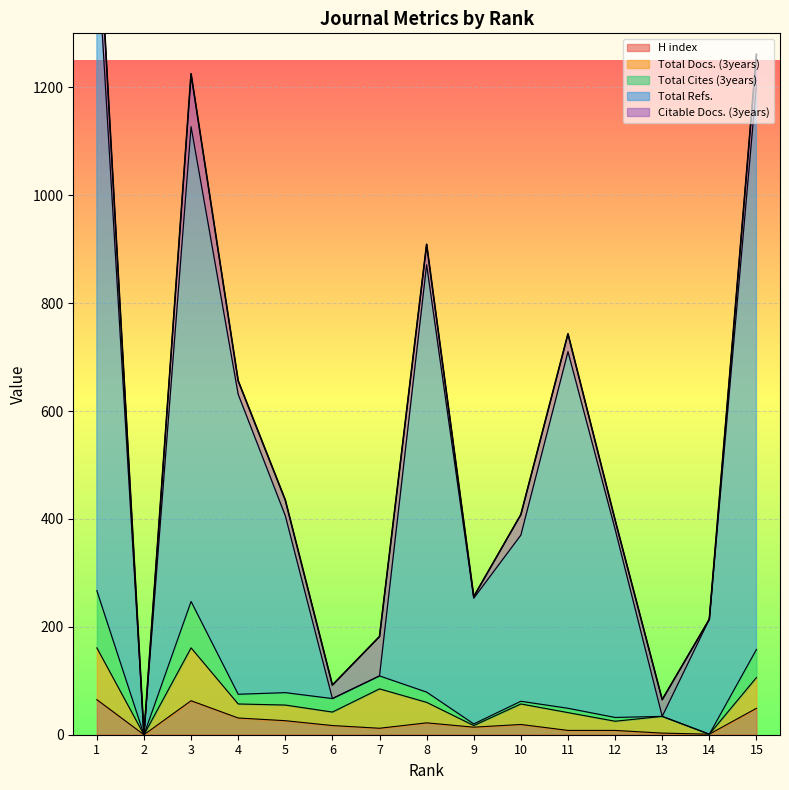

What is the difference between the second highest and minimum values in the H index series?

63